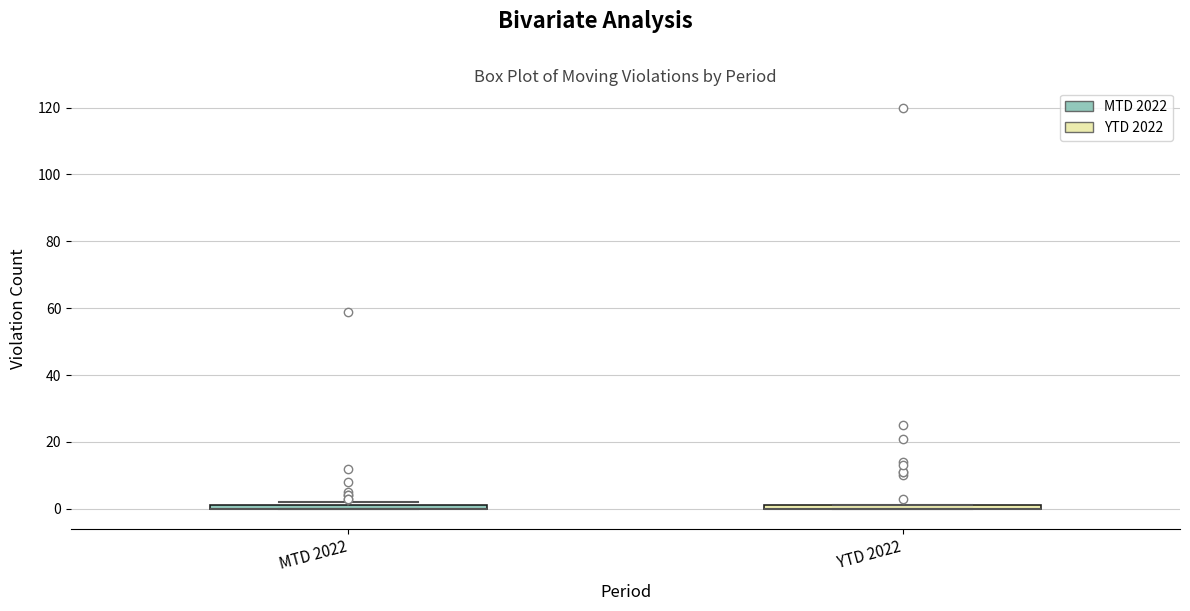

Where is the upper edge of the box for MTD 2022 on the y-axis? The values are not printed on the chart, so give them approximately, as read against the axis.

2